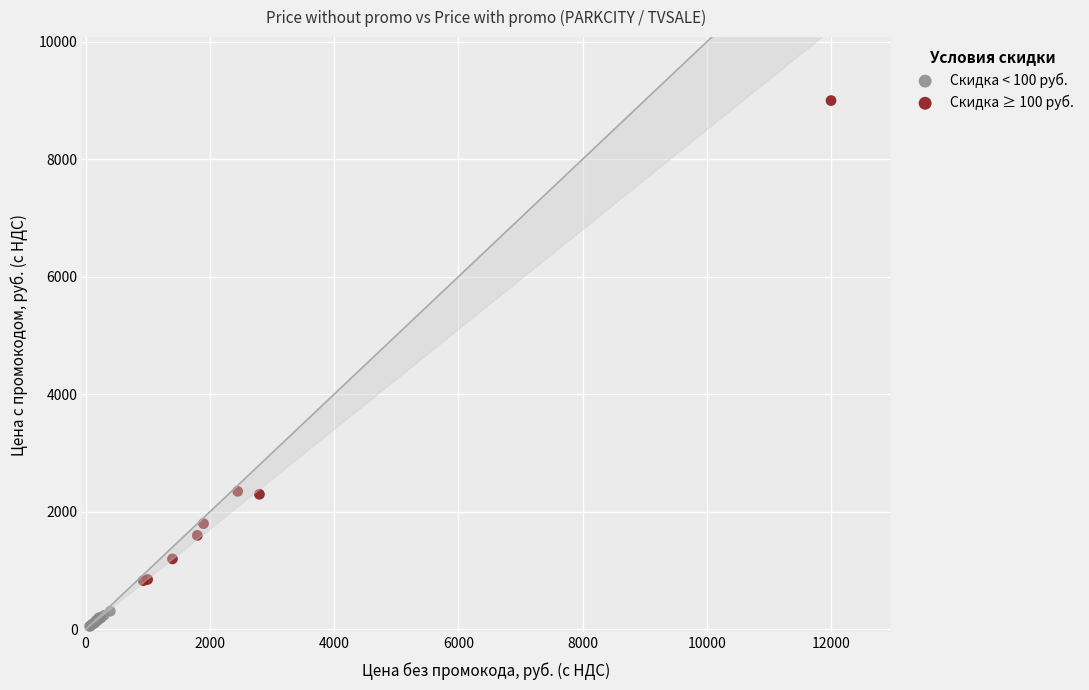

Which series contains the highest Y value?

Скидка ≥ 100 руб.